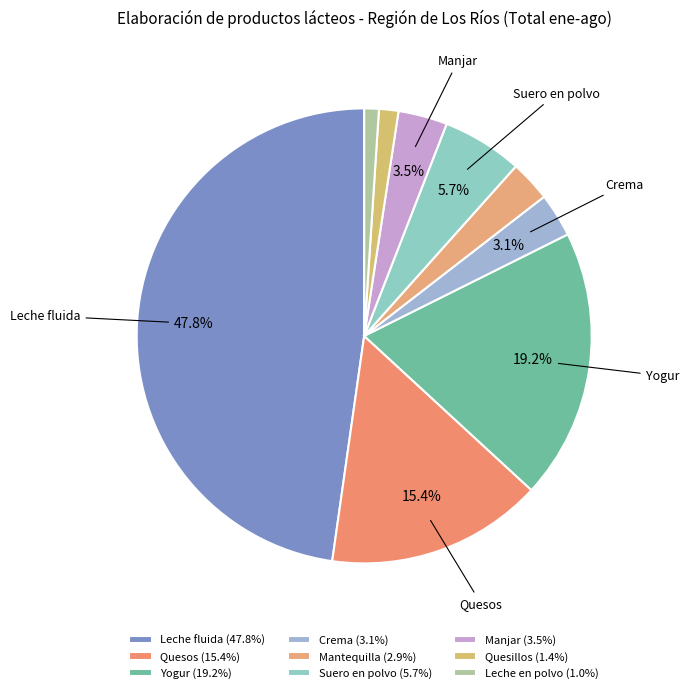

Is it true that Quesos is 15% of the pie?

True